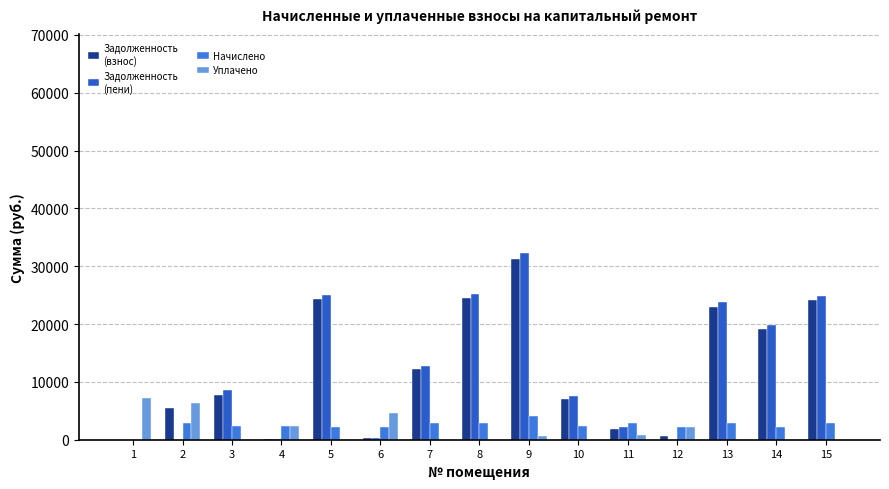

What is the greatest value displayed?

32347.5